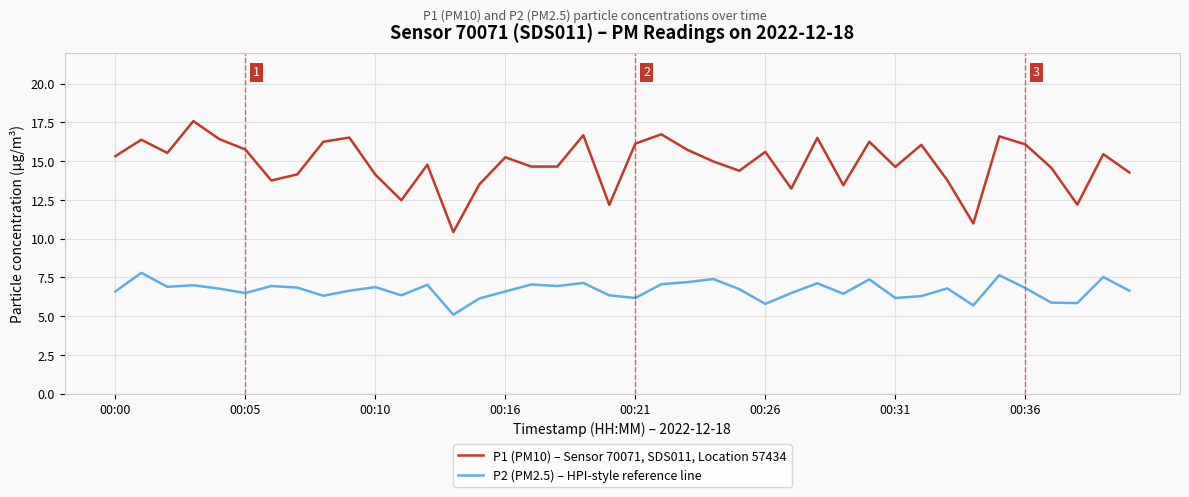

Which series has the largest total across all categories?

P1 (PM10) – Sensor 70071, SDS011, Location 57434